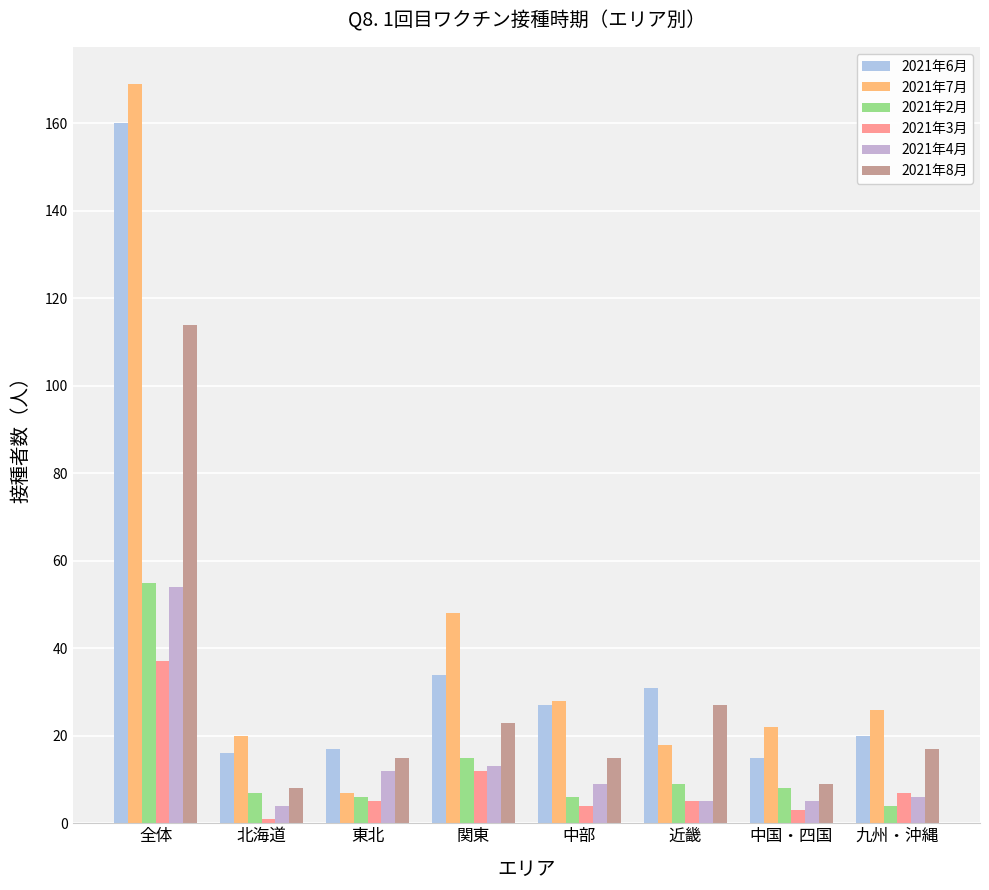

What is the maximum value for 2021年2月?

55